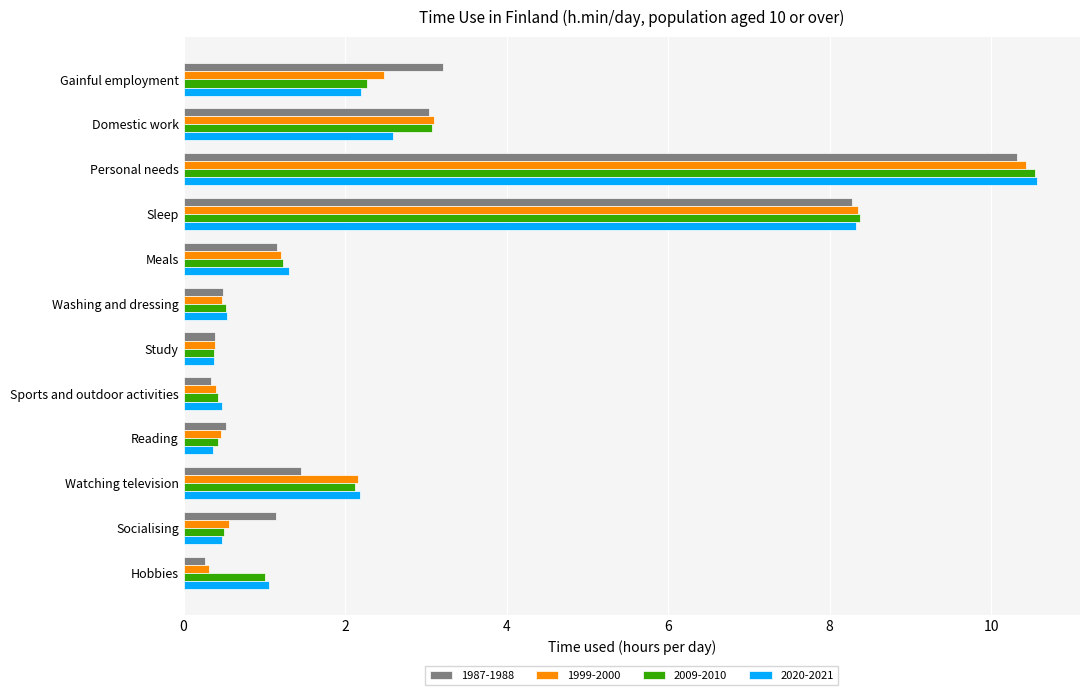

What is the average value of the 2020-2021 series?

2.5